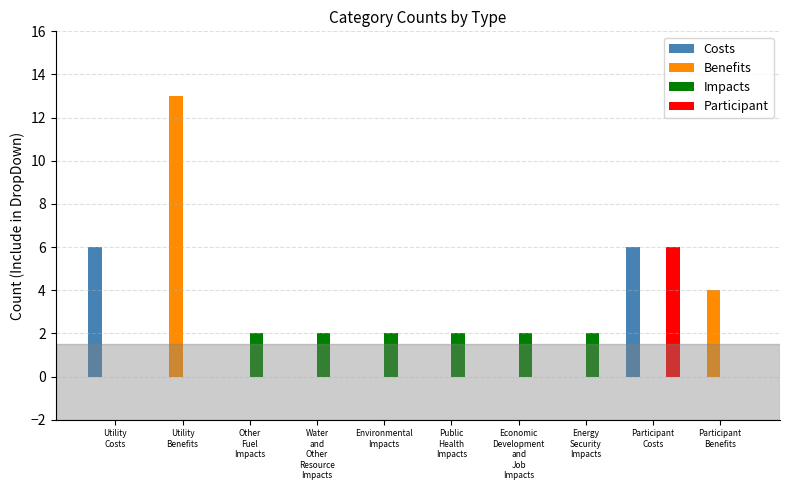

What are all the series names shown in the legend?

Costs, Benefits, Impacts, Participant